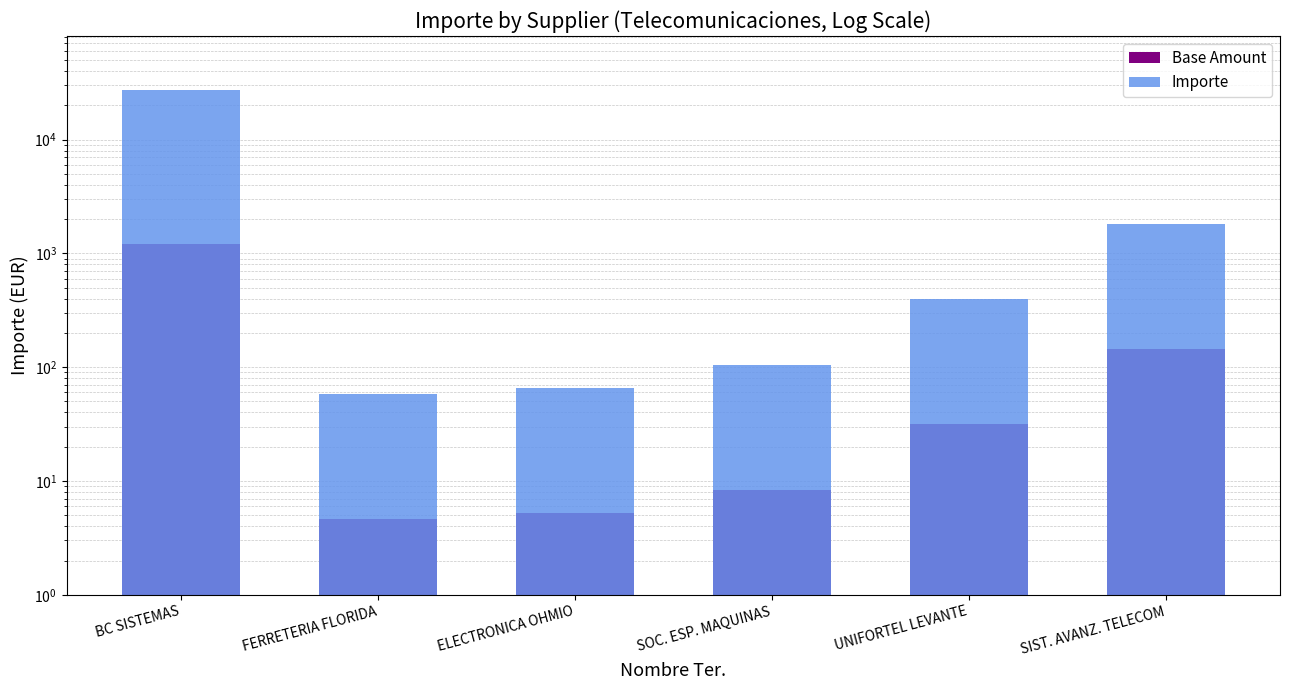

Reading left to right, what are all the values shown in this chart?

Base Amount: BC SISTEMAS=1200.0	FERRETERIA FLORIDA=4.6	ELECTRONICA OHMIO=5.3	SOC. ESP. MAQUINAS=8.4	UNIFORTEL LEVANTE=31.7	SIST. AVANZ. TELECOM=144.2
Importe: BC SISTEMAS=27139.3	FERRETERIA FLORIDA=57.7	ELECTRONICA OHMIO=66.0	SOC. ESP. MAQUINAS=105.1	UNIFORTEL LEVANTE=396.6	SIST. AVANZ. TELECOM=1802.9